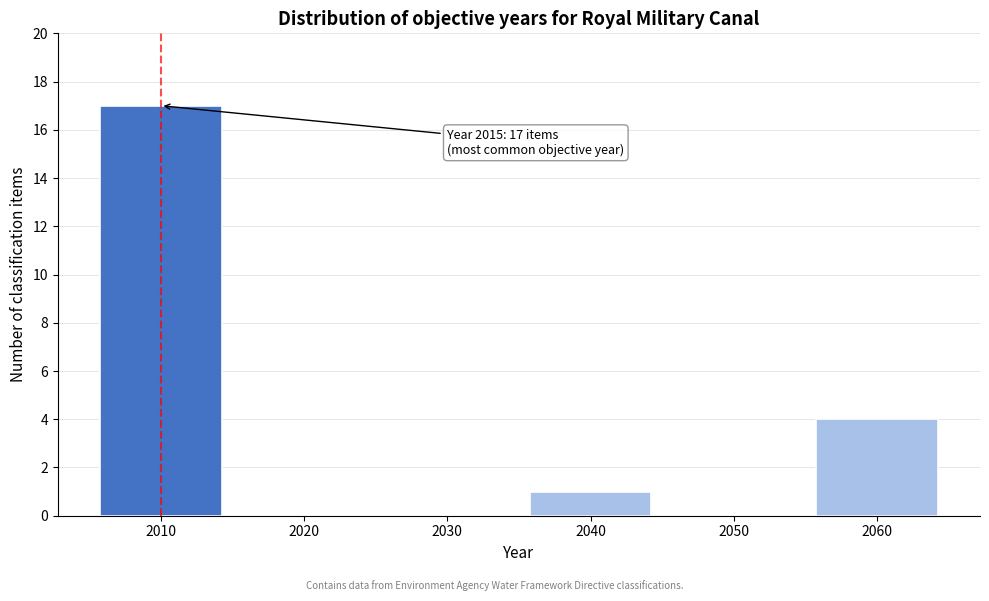

Reading right to left, list all the values displayed in this chart.

2060=4	2050=0	2040=1	2030=0	2020=0	2010=17